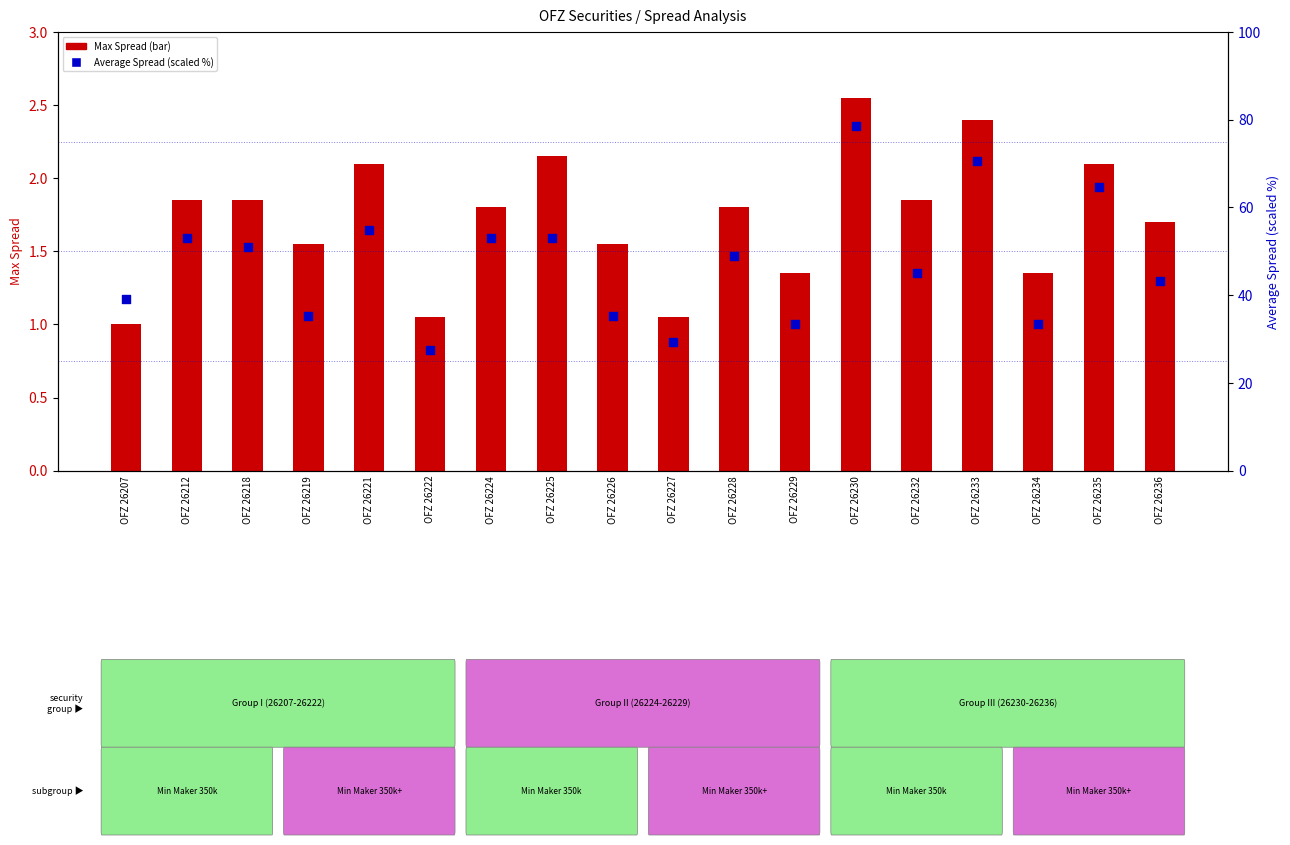

What is the total value across all series at OFZ 26224?

54.7